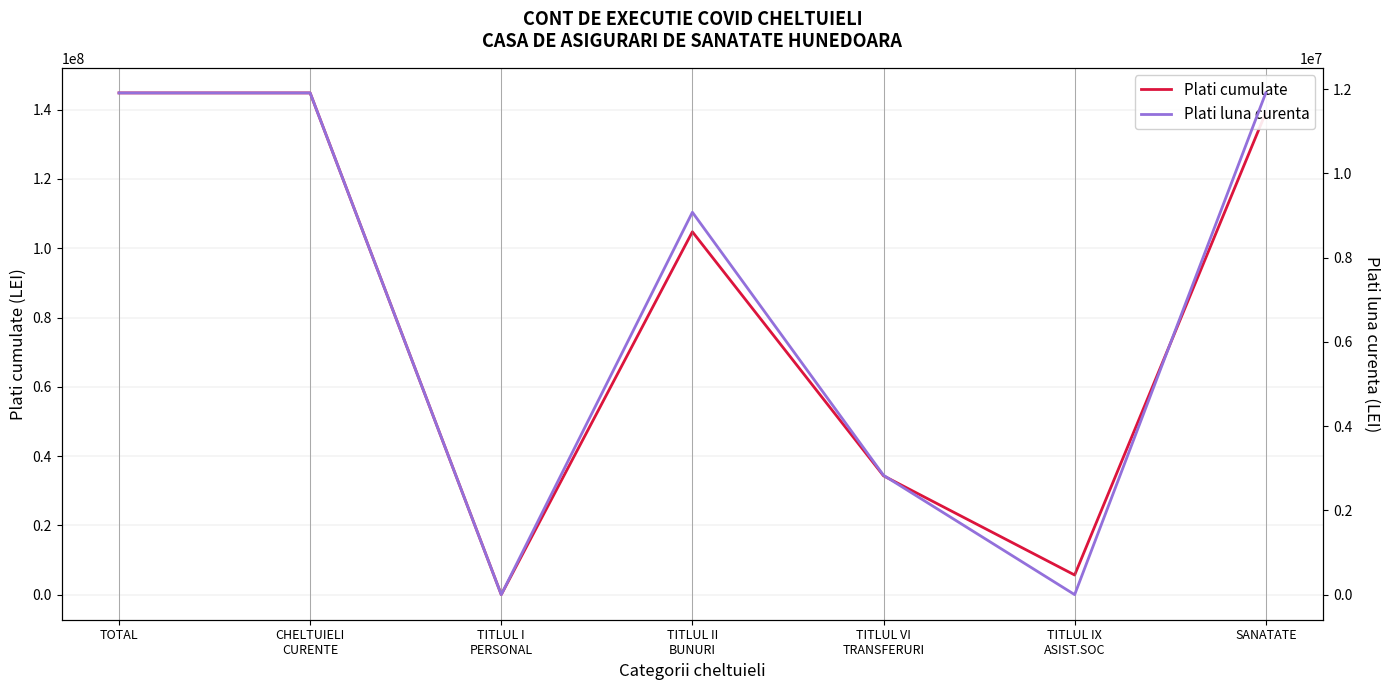

What is the total value across all series at TITLUL I
PERSONAL?

39507